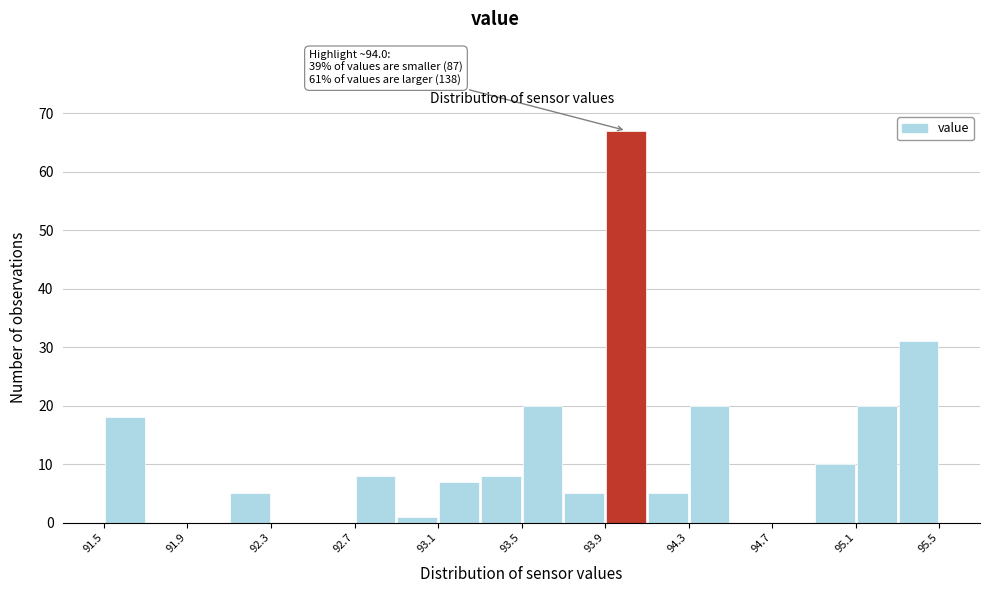

Around what value on the x-axis is the tallest bar? Give the approximate position of its centre, as read against the axis.

94.00